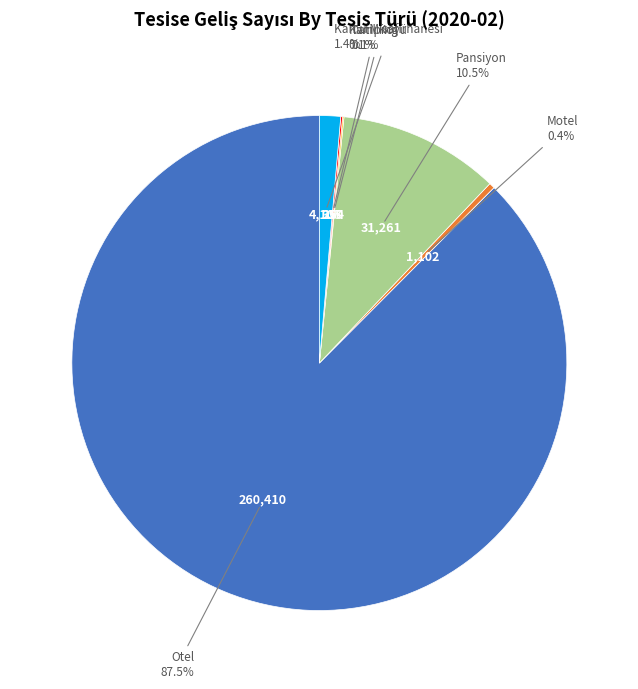

Does any single category account for the majority?

Yes